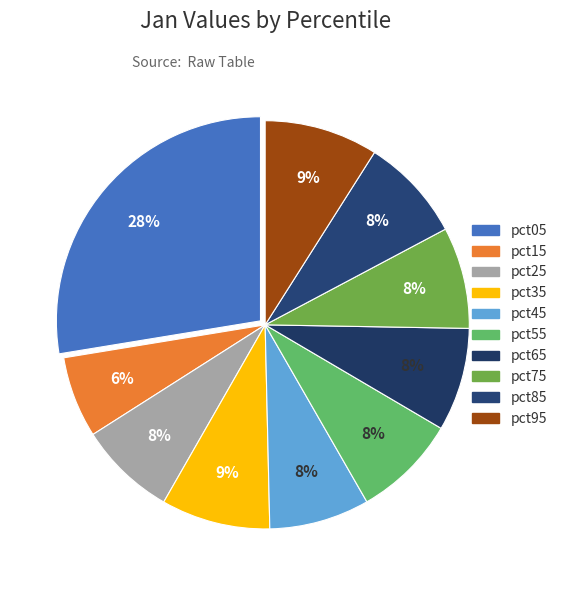

How many slices are in this pie chart?

10